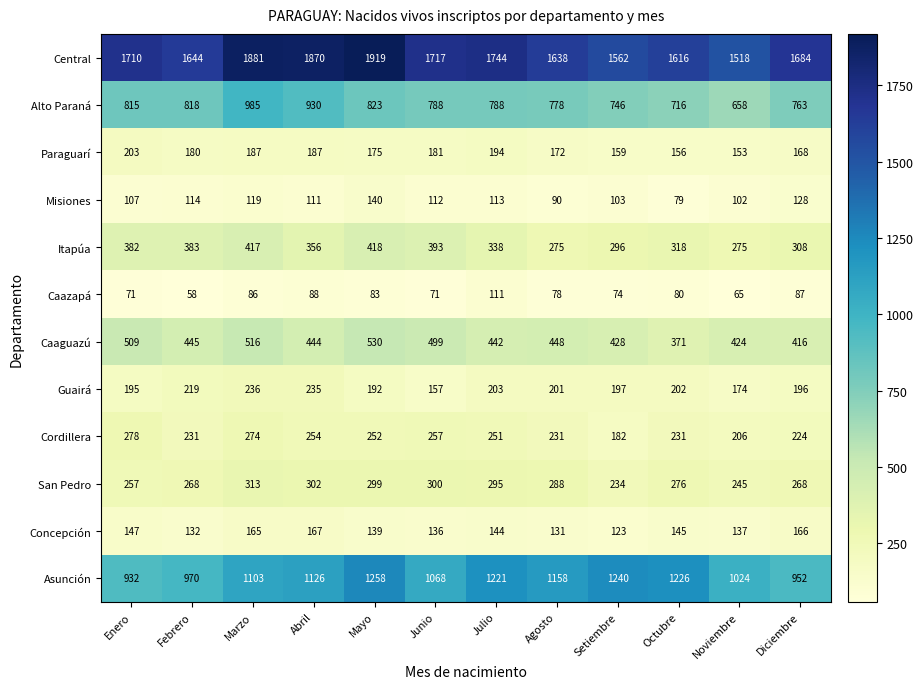

The value of Caazapá at Julio is 73. True or false?

False